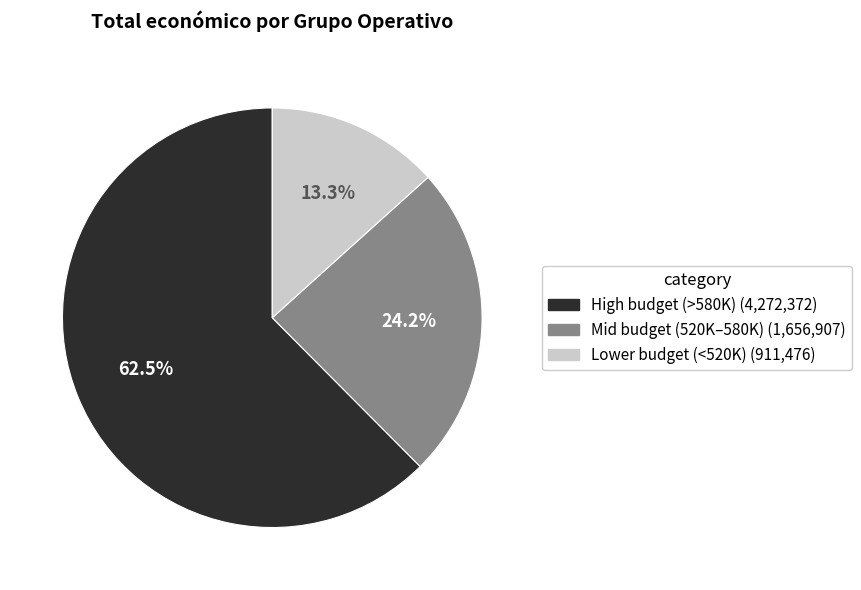

Does any single category account for the majority?

Yes